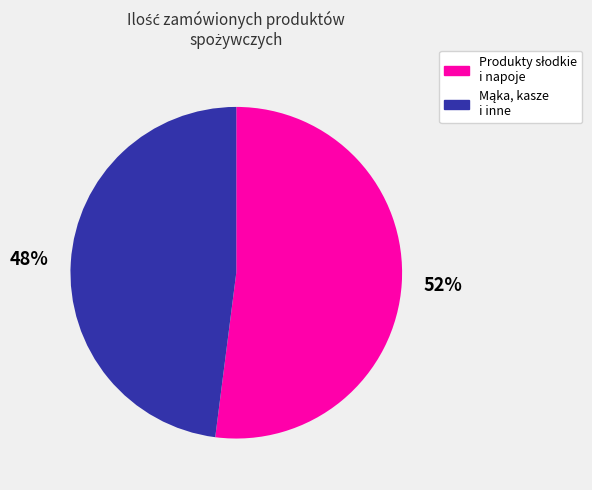

To the nearest percent, what is the average slice percentage?

50%